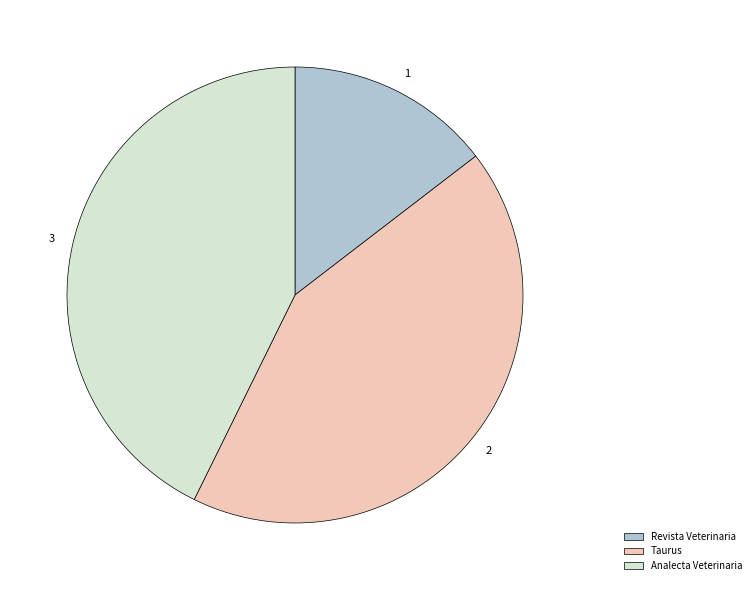

Approximately how many times larger is the value at Taurus compared to Revista Veterinaria?

2.9